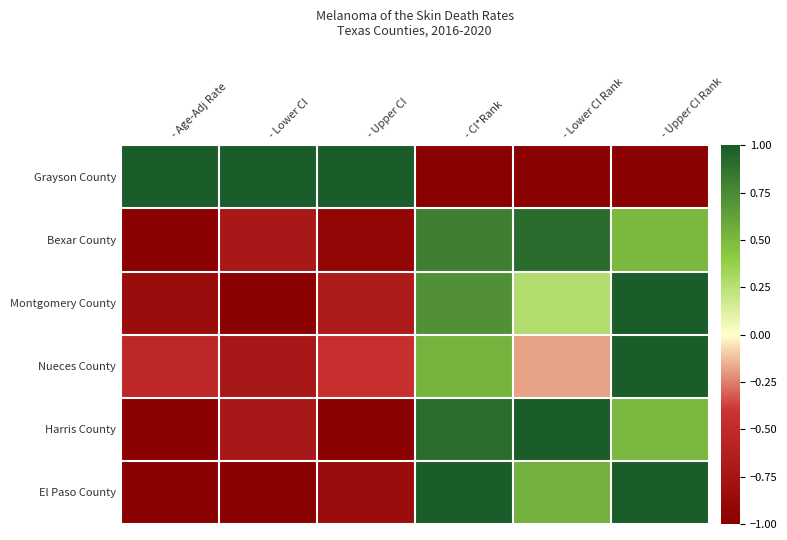

Reading left to right, transcribe all the data shown in this chart.

Grayson County: - Age-Adj Rate=1.0	- Lower CI=1.0	- Upper CI=1.0	- CI*Rank=-1.0	- Lower CI Rank=-1.0	- Upper CI Rank=-1.0
Bexar County: - Age-Adj Rate=-1.0	- Lower CI=-0.7	- Upper CI=-0.9	- CI*Rank=0.8	- Lower CI Rank=0.9	- Upper CI Rank=0.5
Montgomery County: - Age-Adj Rate=-0.8	- Lower CI=-1.0	- Upper CI=-0.7	- CI*Rank=0.7	- Lower CI Rank=0.3	- Upper CI Rank=1.0
Nueces County: - Age-Adj Rate=-0.5	- Lower CI=-0.7	- Upper CI=-0.4	- CI*Rank=0.5	- Lower CI Rank=-0.2	- Upper CI Rank=1.0
Harris County: - Age-Adj Rate=-1.0	- Lower CI=-0.7	- Upper CI=-1.0	- CI*Rank=0.9	- Lower CI Rank=1.0	- Upper CI Rank=0.5
El Paso County: - Age-Adj Rate=-1.0	- Lower CI=-1.0	- Upper CI=-0.8	- CI*Rank=1.0	- Lower CI Rank=0.5	- Upper CI Rank=1.0